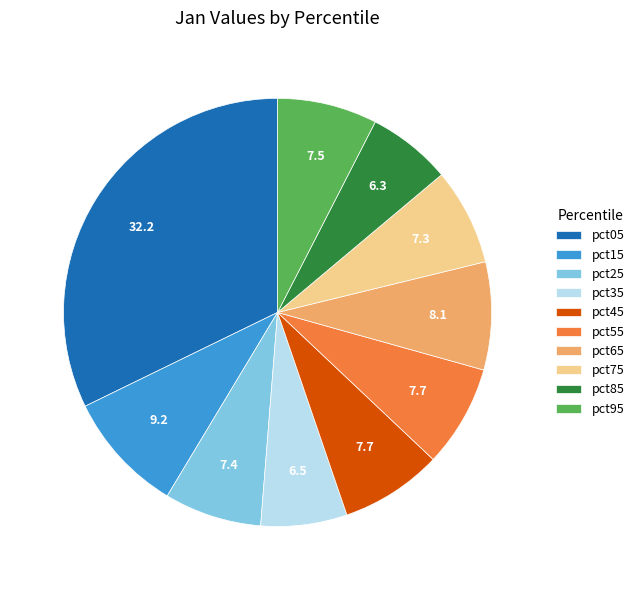

Which has a higher value, pct05 or pct35?

pct05